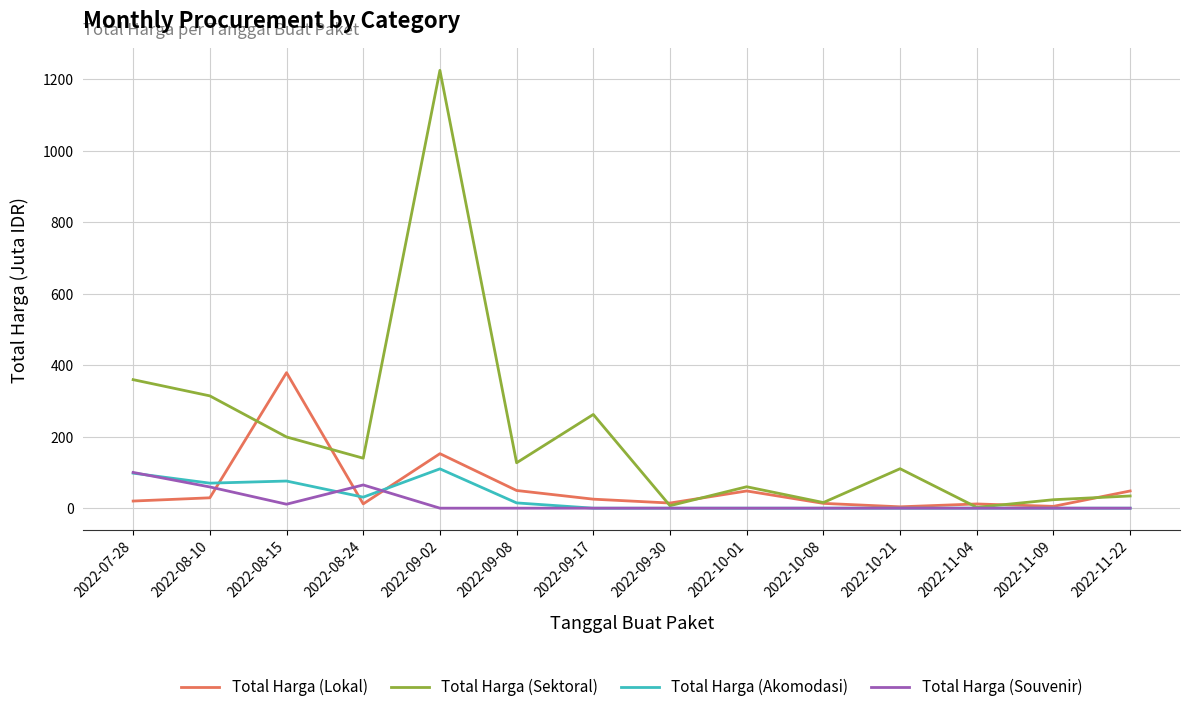

Which series has the widest spread of values?

Total Harga (Sektoral)